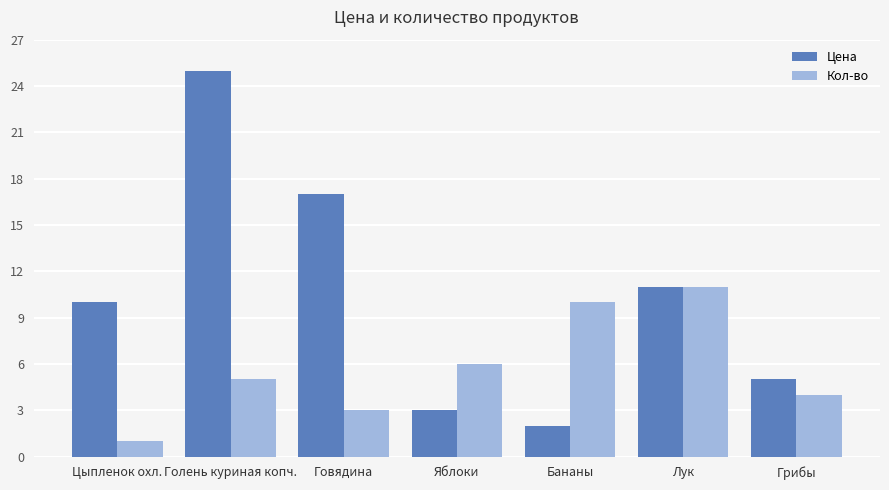

What is the label of the 7th bar from the right?

Цыпленок охл.